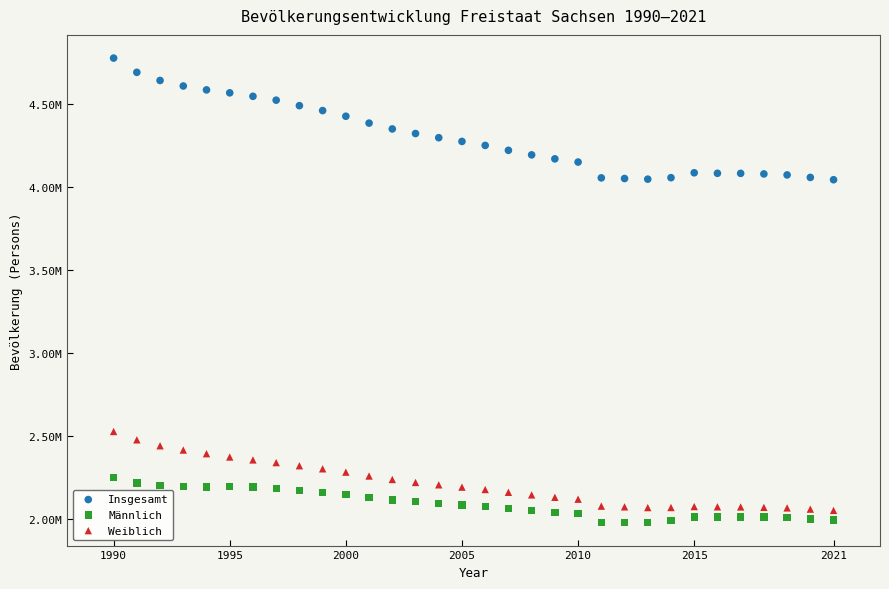

Which series has the largest Y range (max minus min)?

Insgesamt